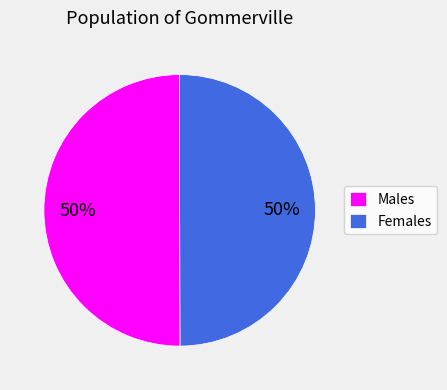

True or false: Females accounts for 50% of the total.

True